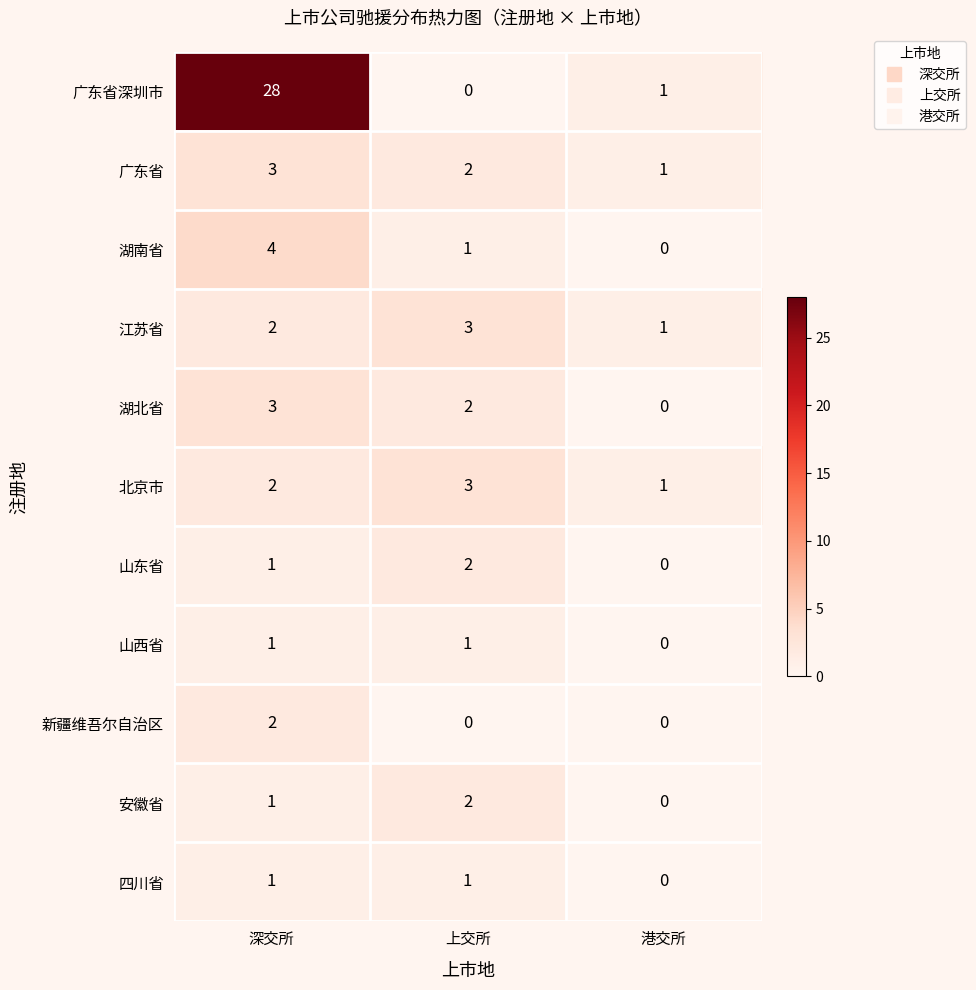

Between 深交所 and 上交所, which series saw the biggest shift?

广东省深圳市